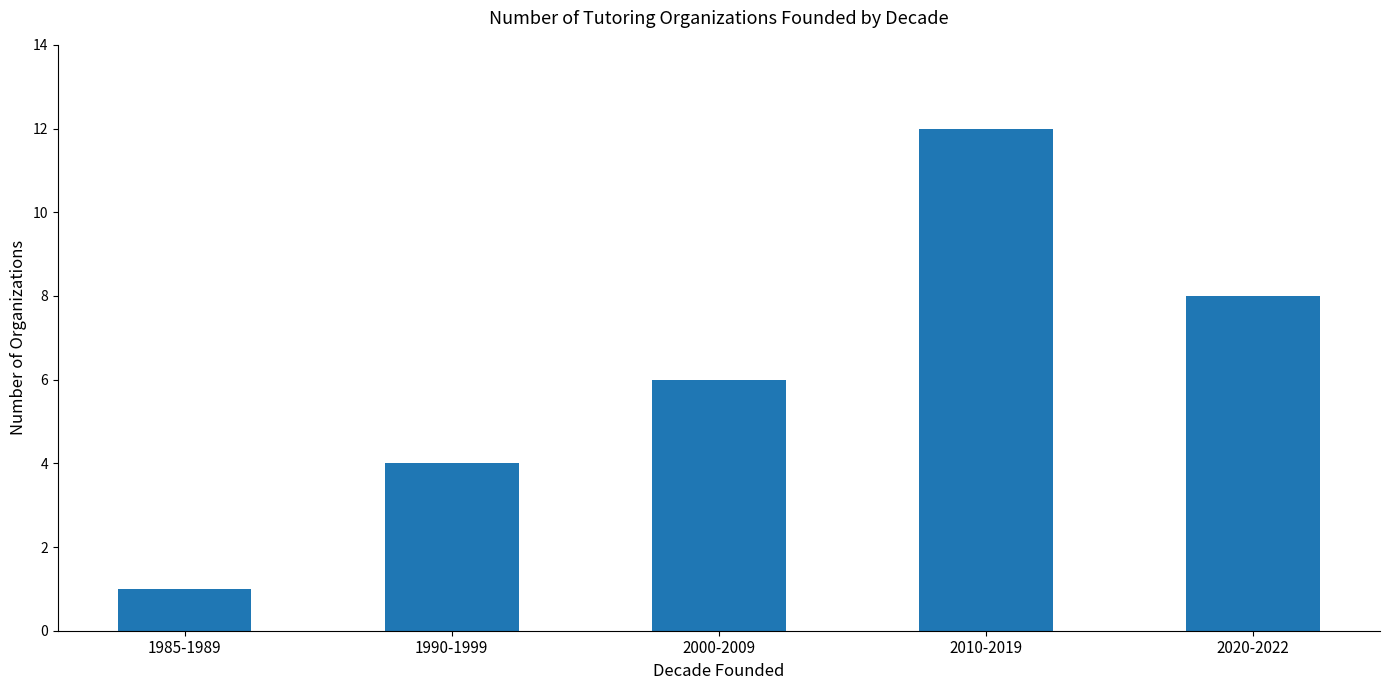

At which category does the chart reach its minimum across all series?

1985-1989